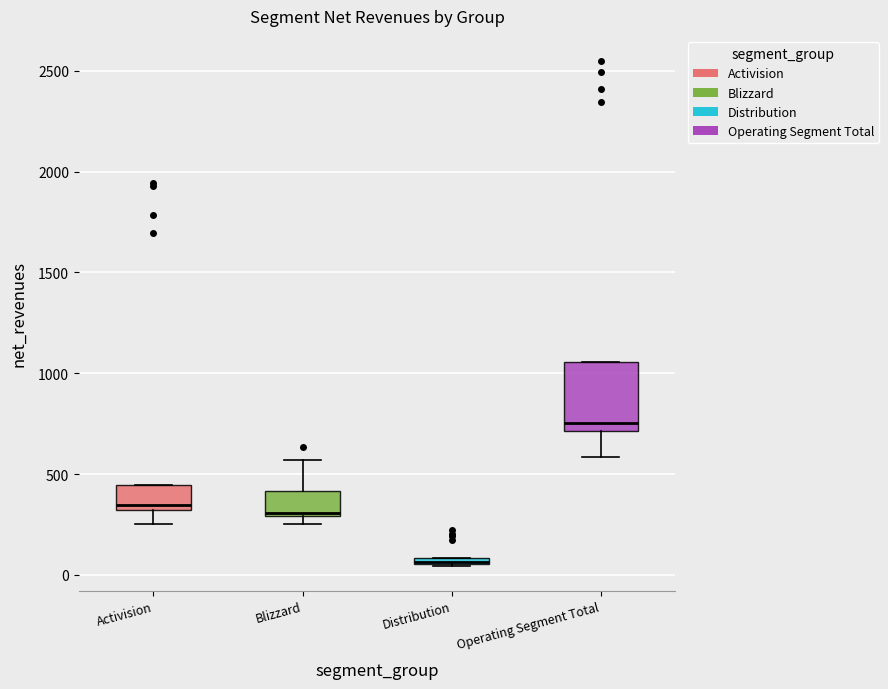

Comparing the boxes themselves (not the whiskers), which one is the tallest?

Operating Segment Total